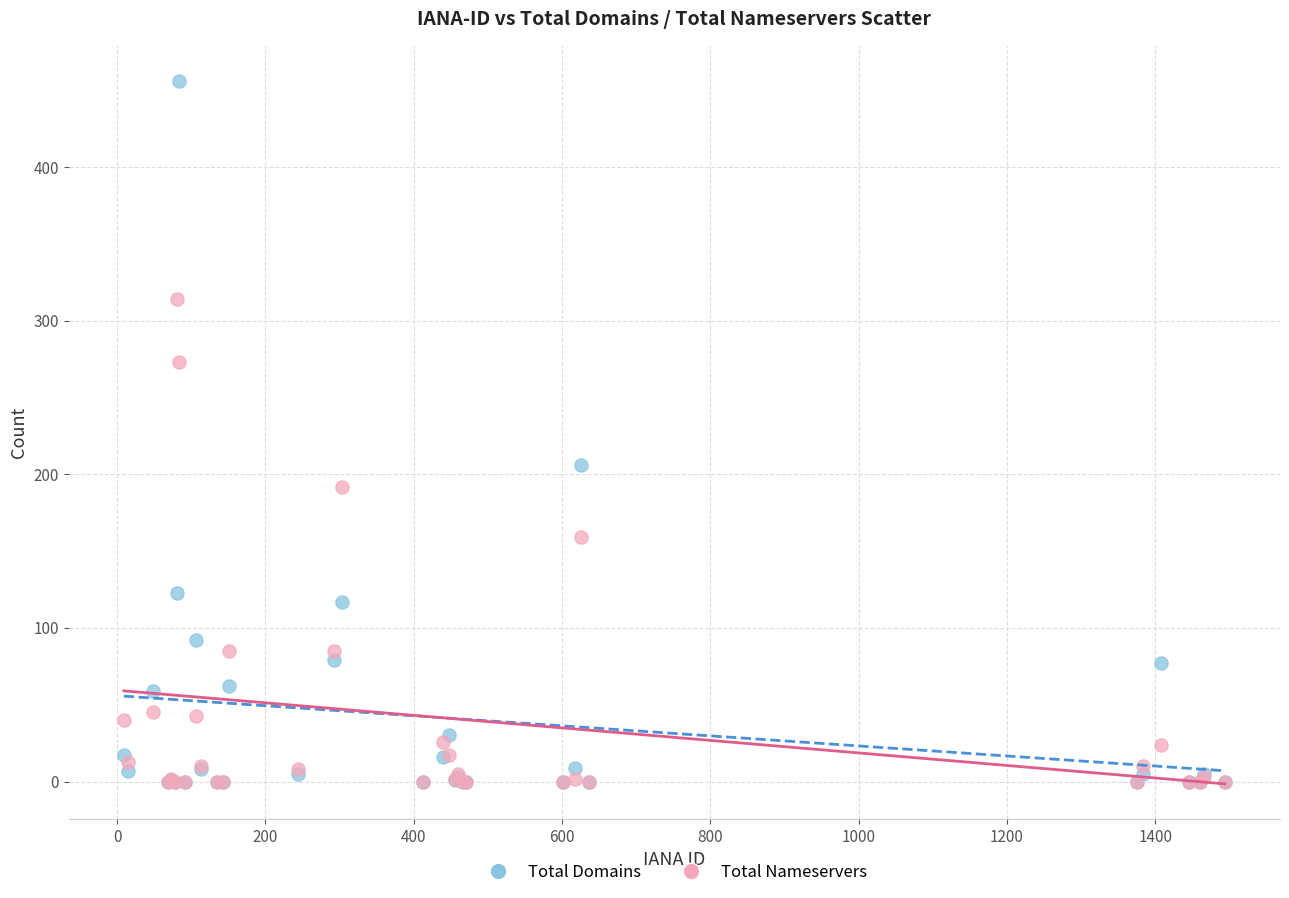

What are all the series names shown in the legend?

Total Domains, Total Nameservers